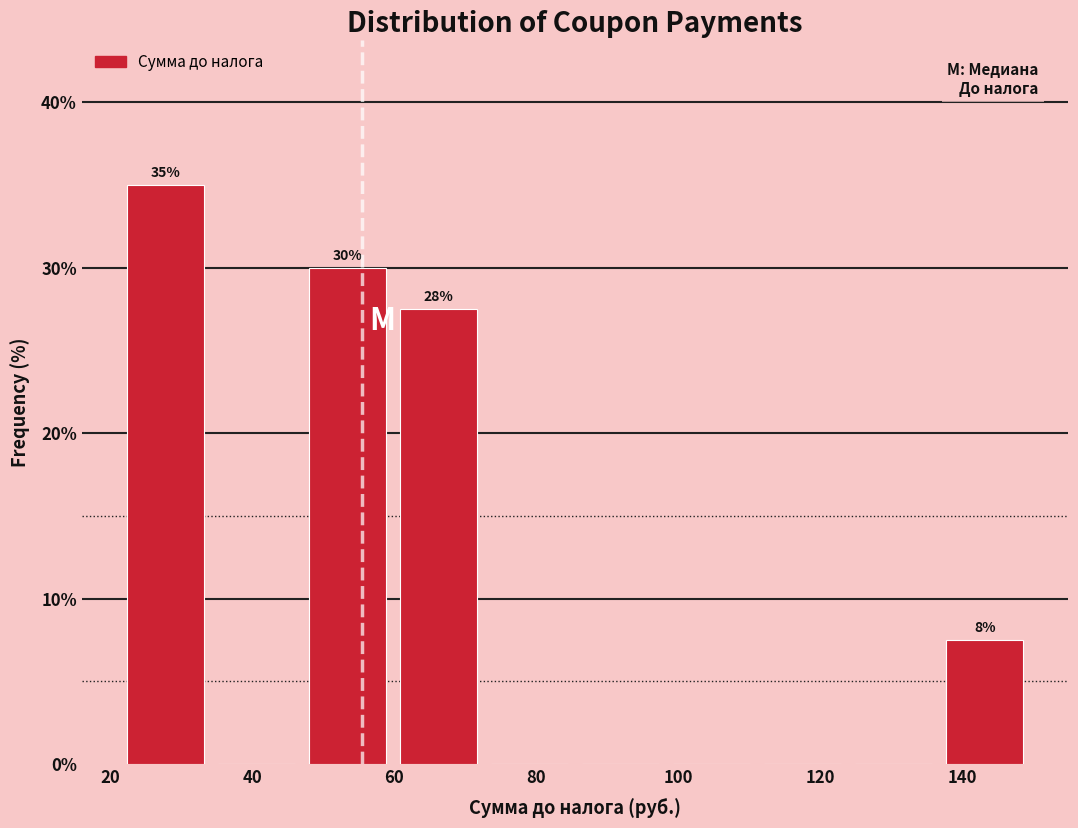

Which range on the x-axis has the tallest bar?

22 to 34